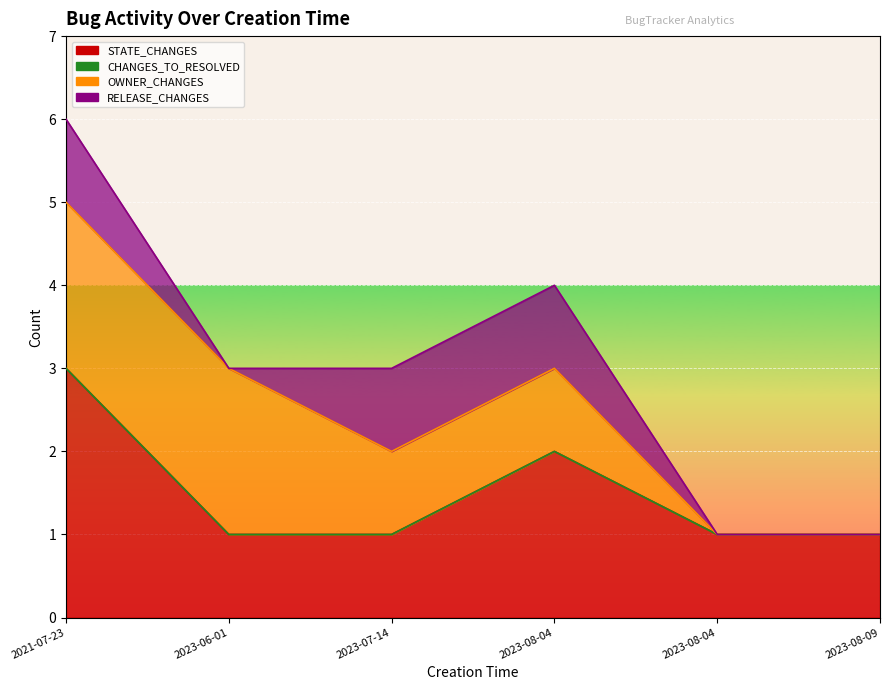

Rank the series at 2023-07-14 from highest to lowest value.

STATE_CHANGES, OWNER_CHANGES, RELEASE_CHANGES, CHANGES_TO_RESOLVED